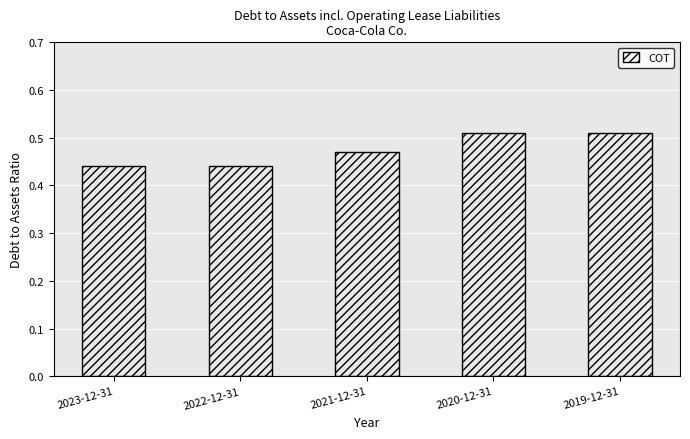

Is it true that the value at 2023-12-31 is 0.3?

False